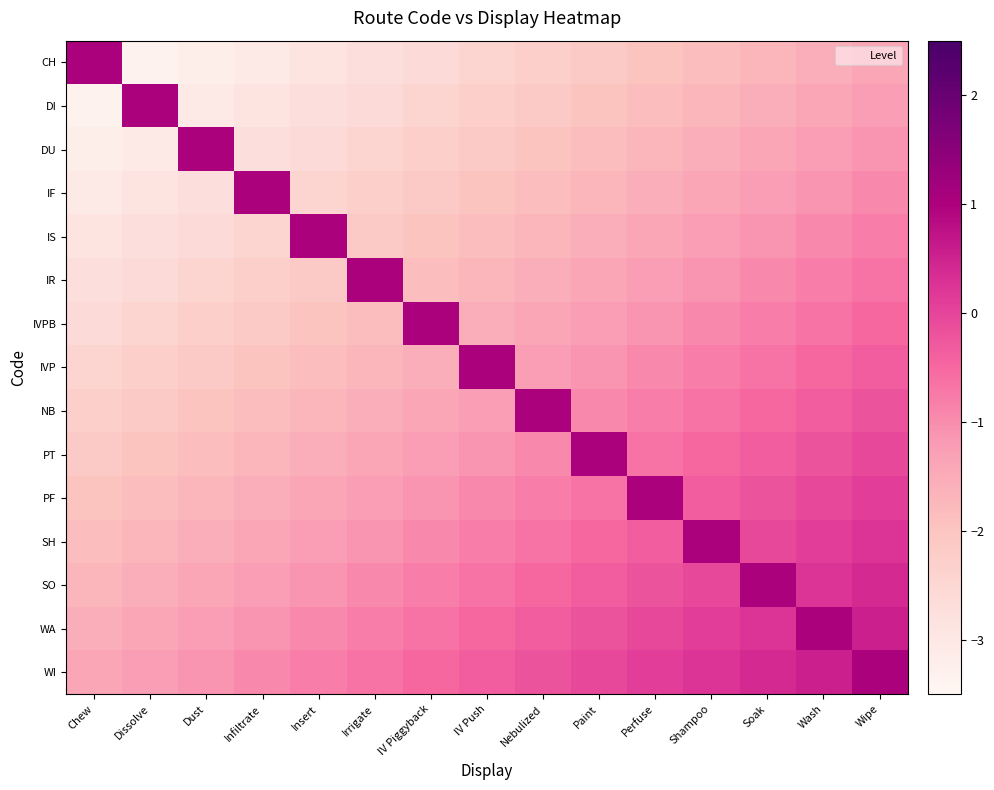

At which category is the sum across all series the highest?

Wipe